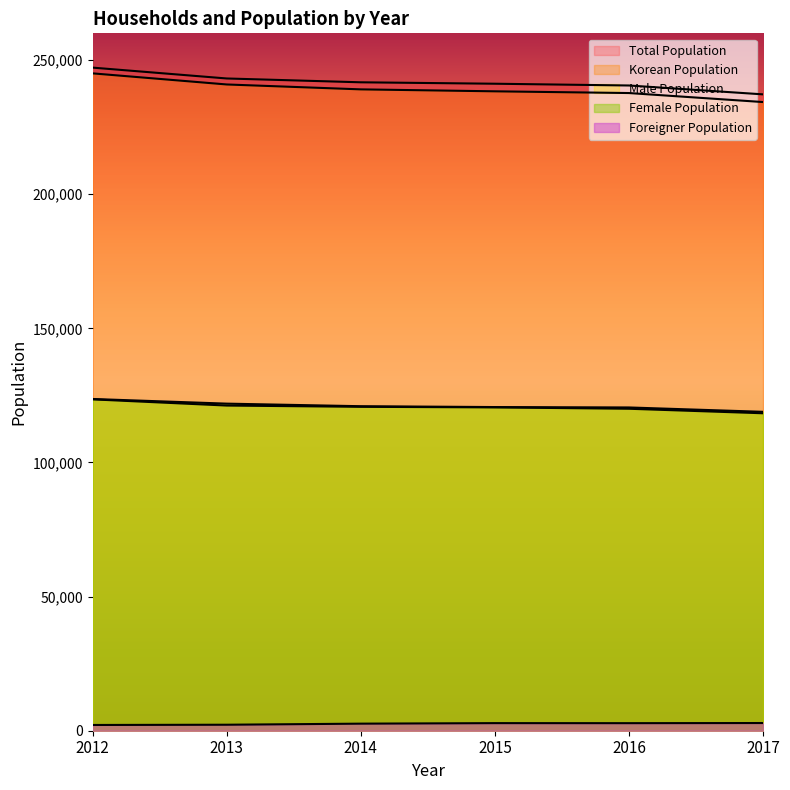

How many values in the Female Population series exceed 120983?

2